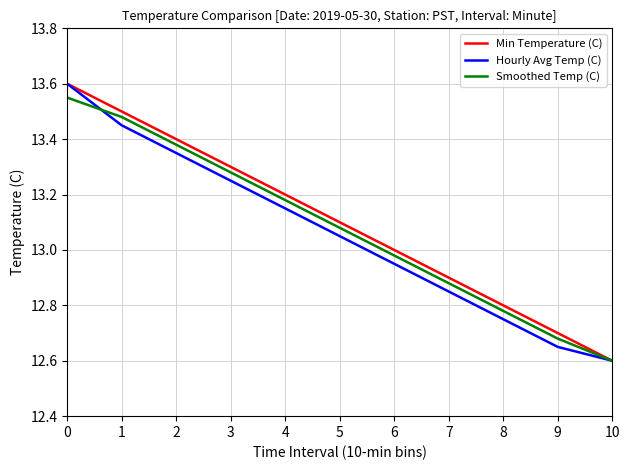

At how many categories does at least one series exceed 12?

11